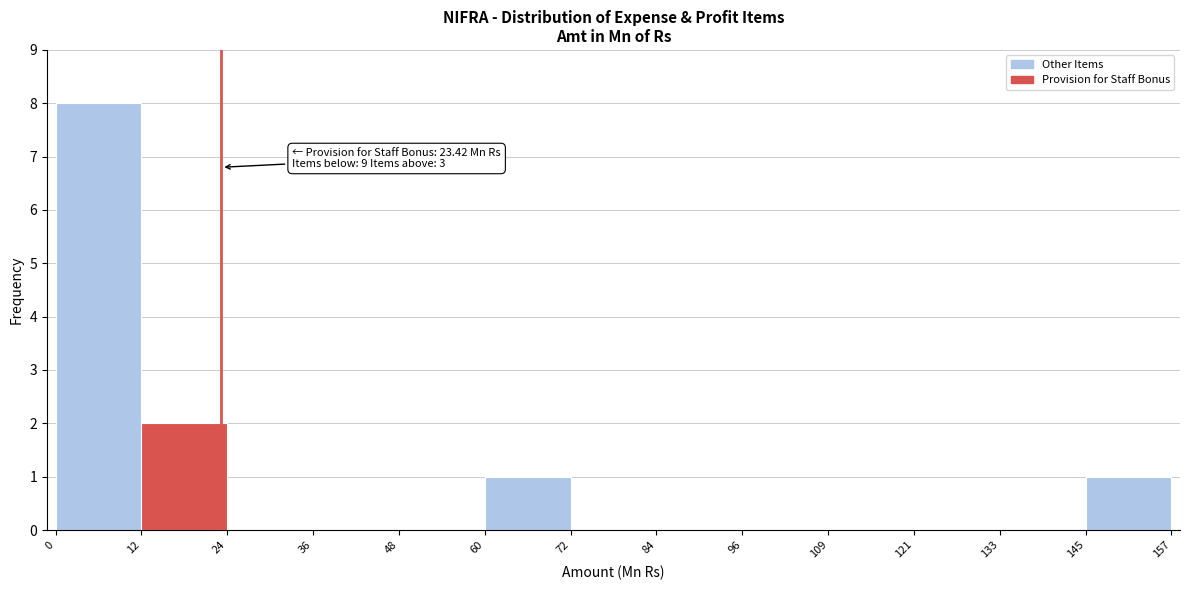

Which range on the x-axis has the tallest bar?

0 to 12